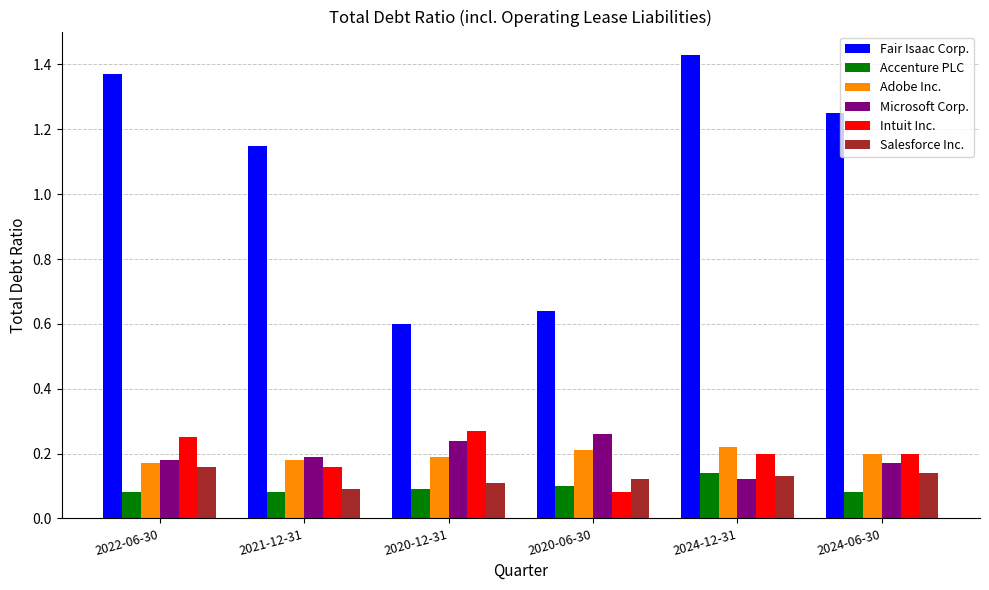

What is the label of the 5th bar from the left?

2024-12-31